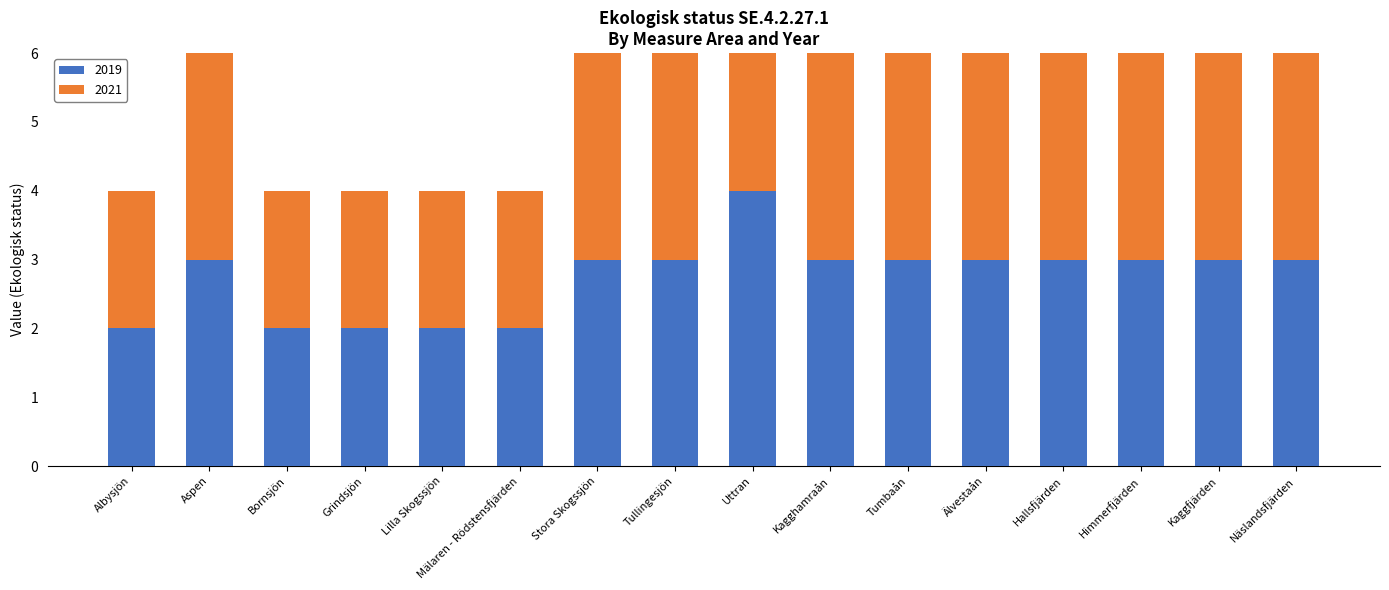

How many values in the 2019 series exceed 3?

1